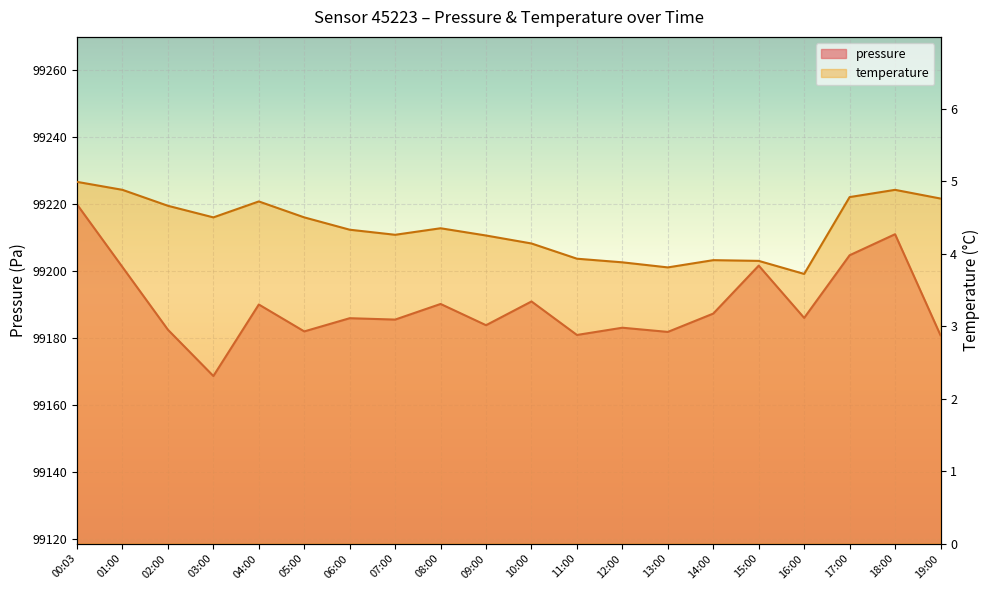

At which label does pressure reach its minimum?

03:00